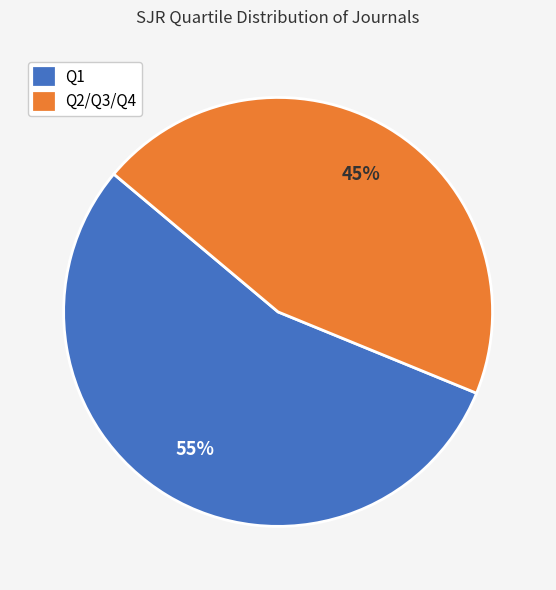

How many slices are in this pie chart?

2